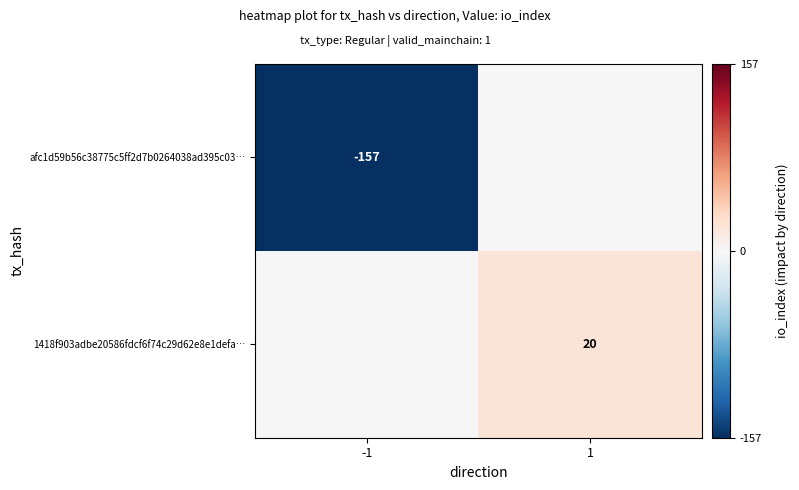

Is it true that 1418f903adbe20586fdcf6f74c29d62e8e1defa… equals 20 at 1?

True